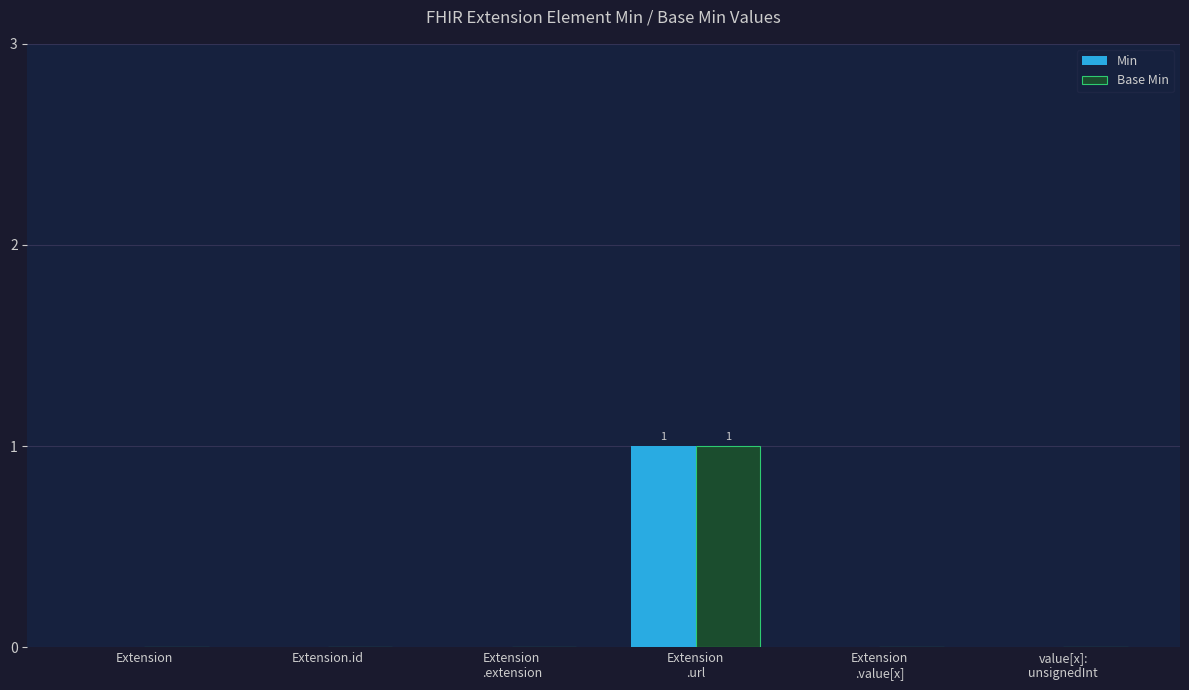

The Base Min series shows 0 at Extension. True or false?

True